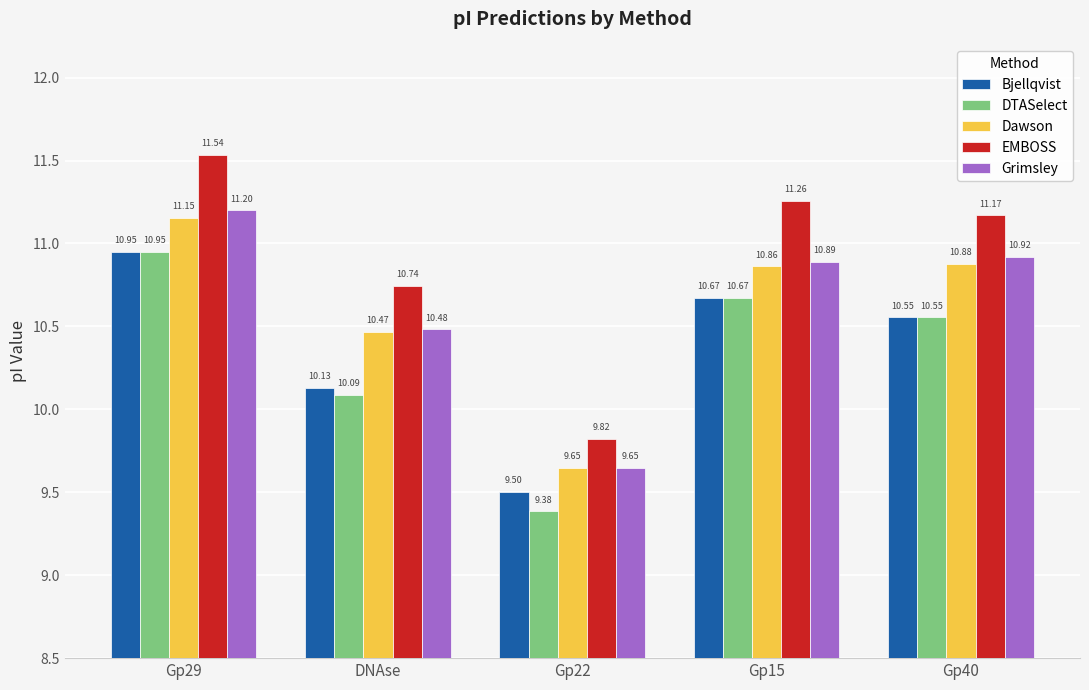

Where does the Dawson series first go above 10?

Gp29